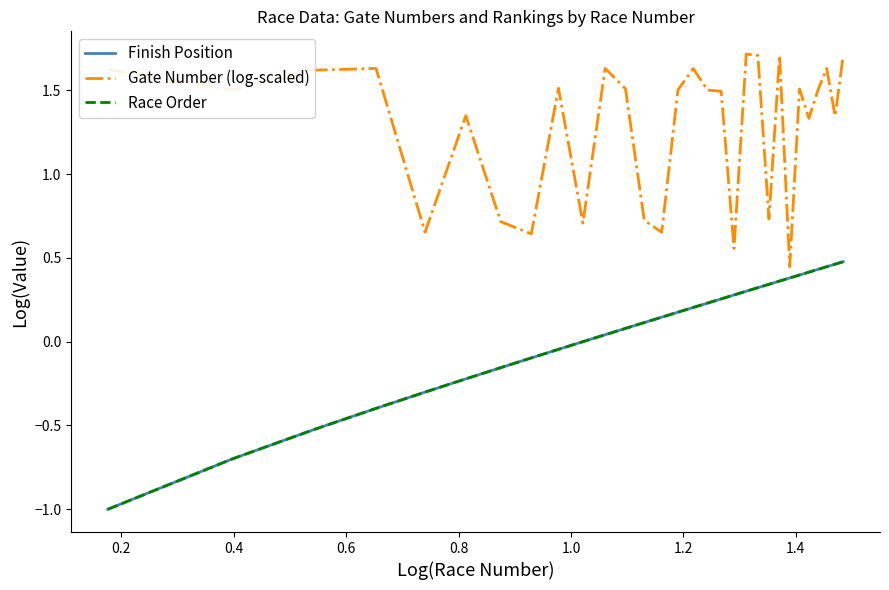

Is this an area chart (filled region under the line)?

No